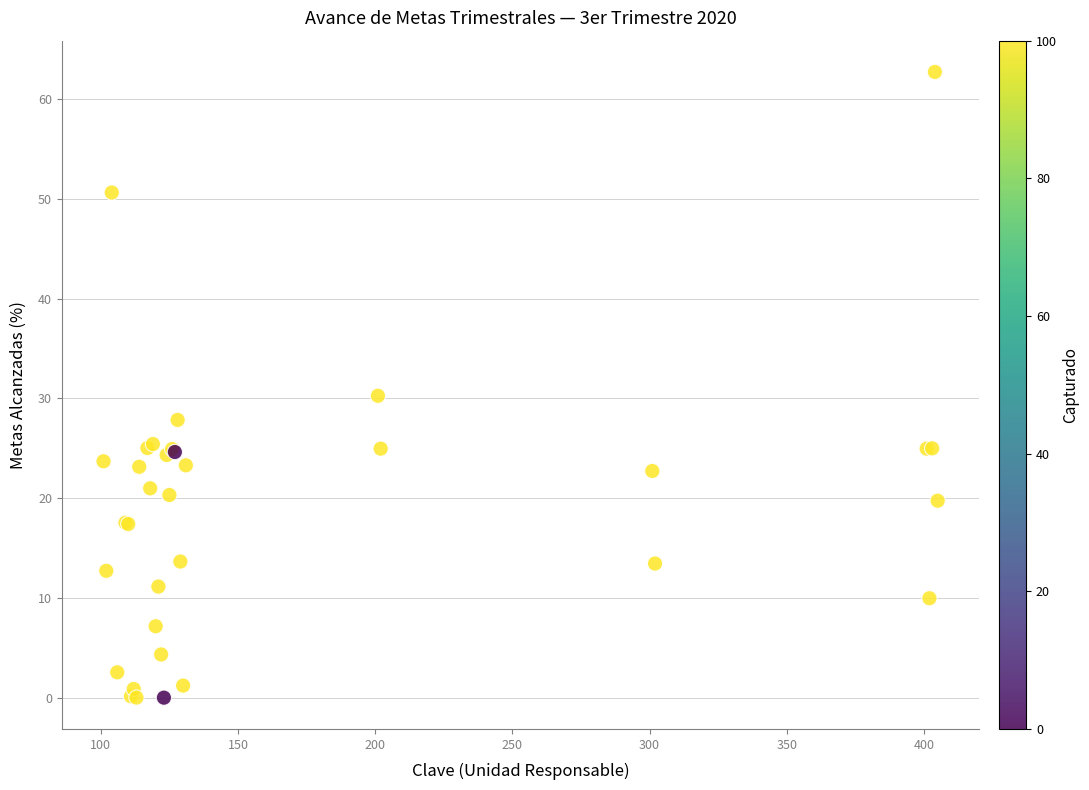

What Y value in the scatter plot is closest to 31?

30.3